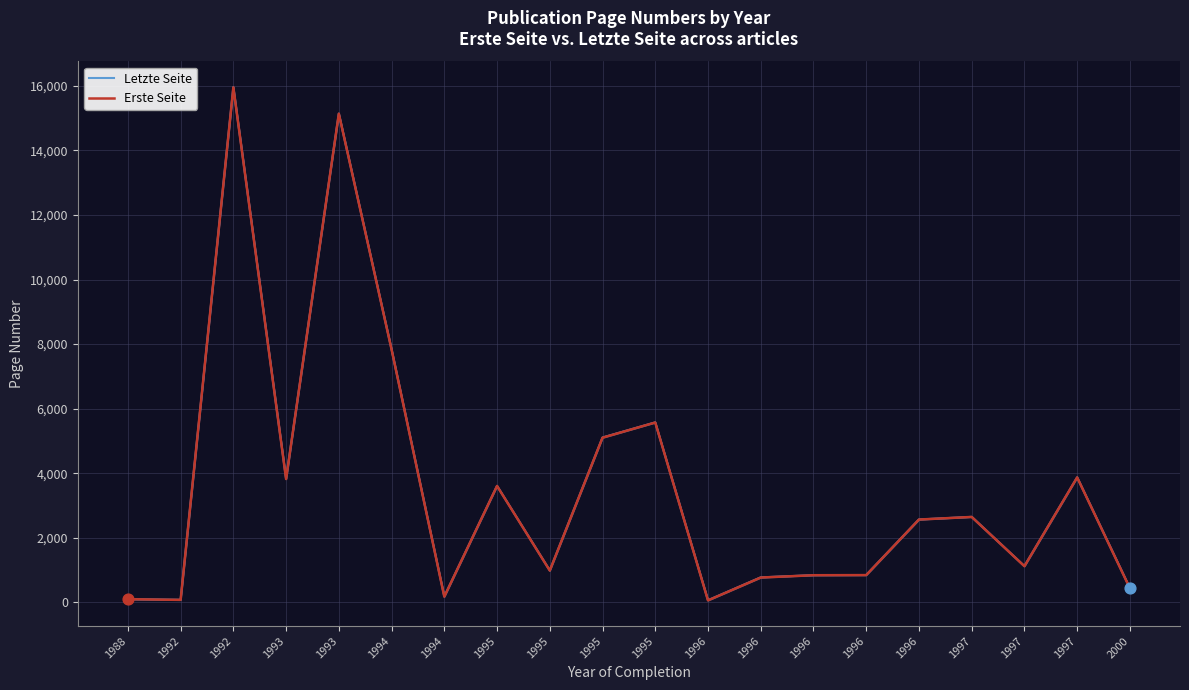

At which category is the sum across all series the highest?

1992